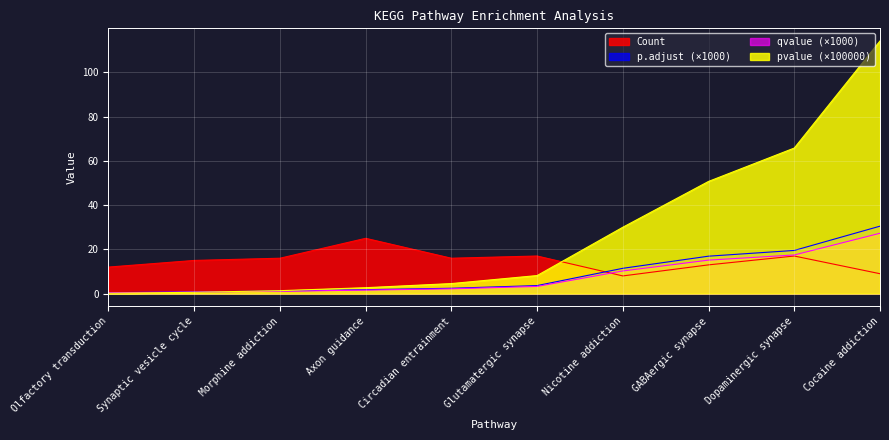

What is the greatest value displayed?

114.2